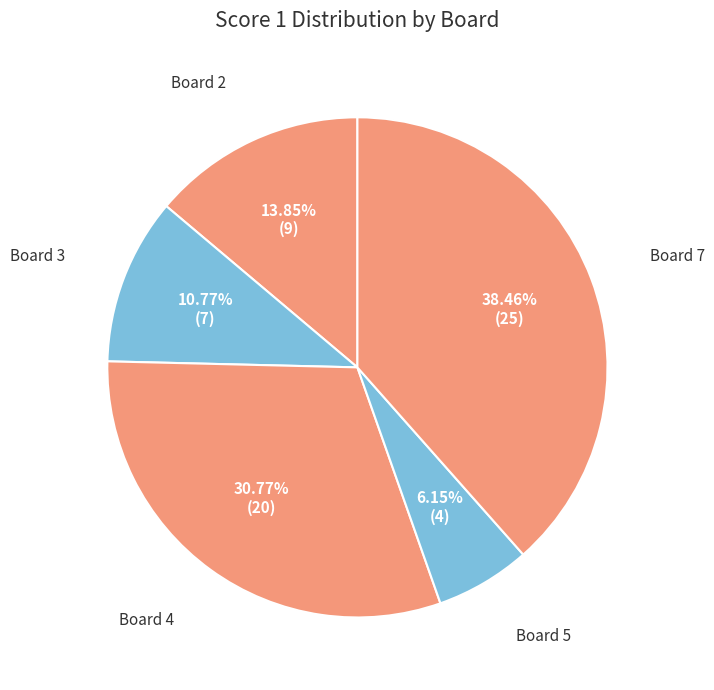

Approximately how many times larger is the value at Board 4 compared to Board 5?

5.0